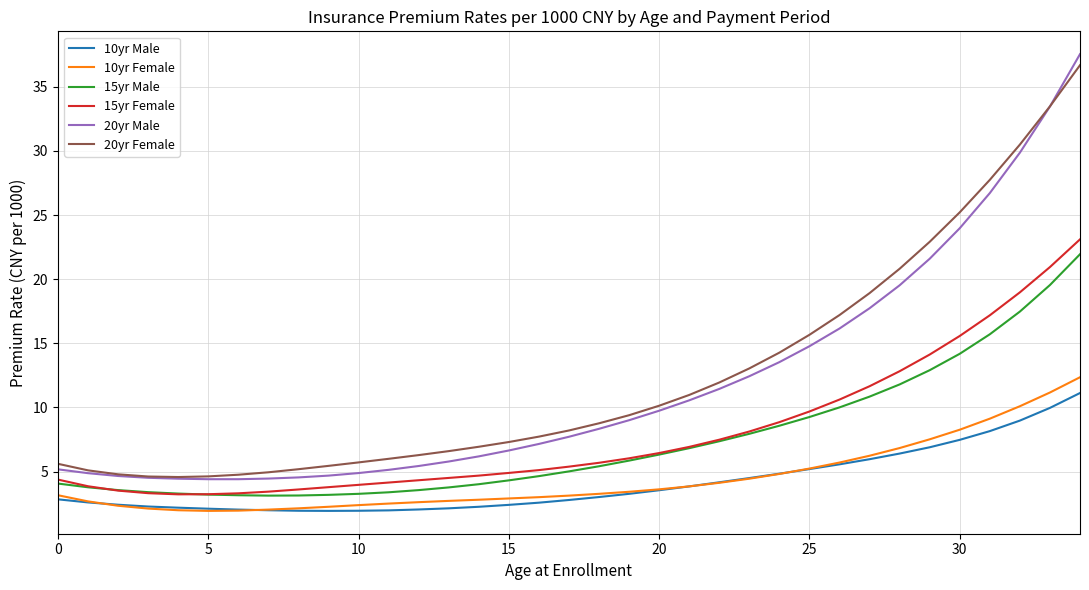

What is the maximum value shown in the chart?

37.5